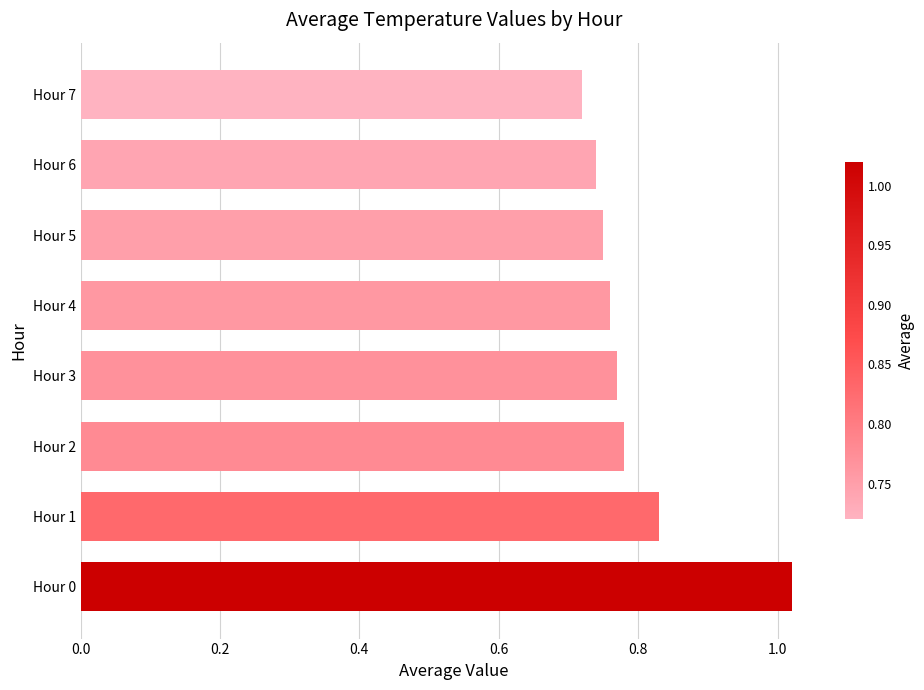

The value at Hour 4 is 0.5. True or false?

False